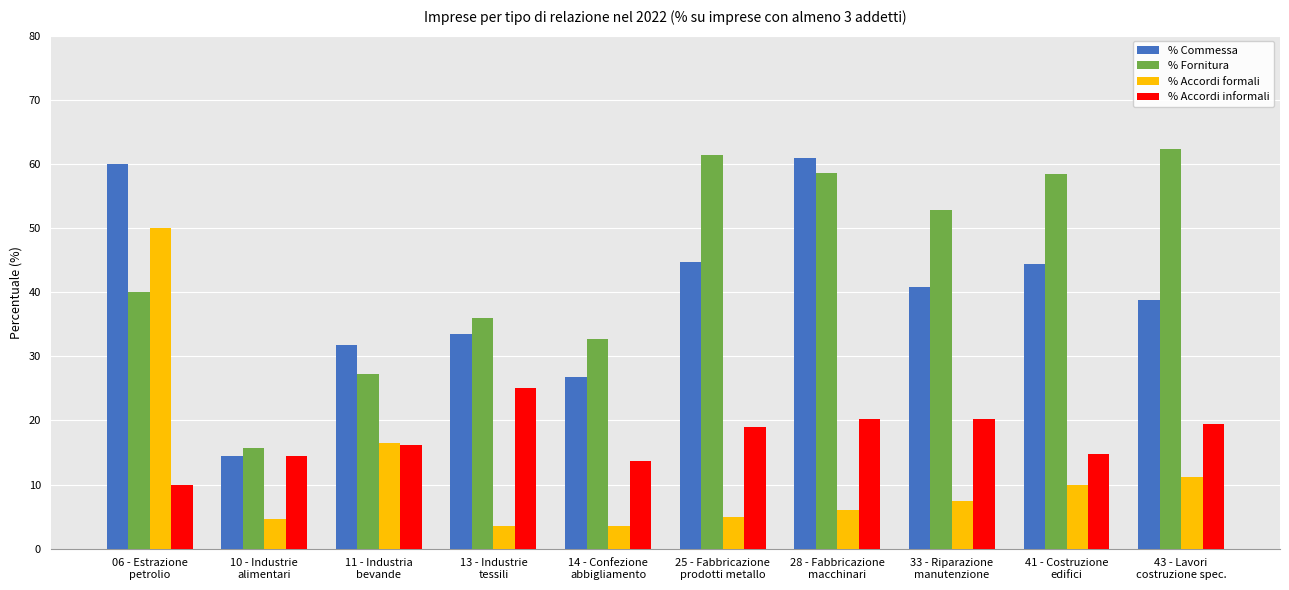

What is the maximum value for % Commessa?

61.0